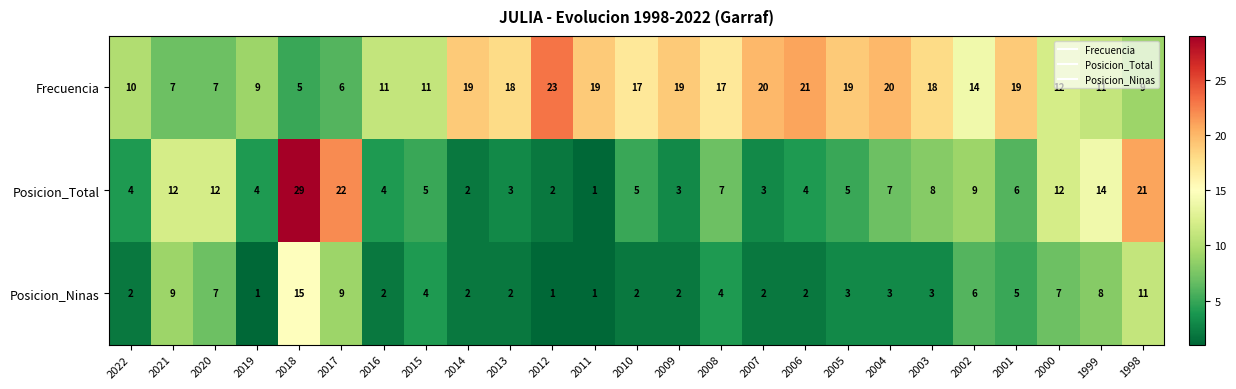

What is the total value across all series at 2006?

27